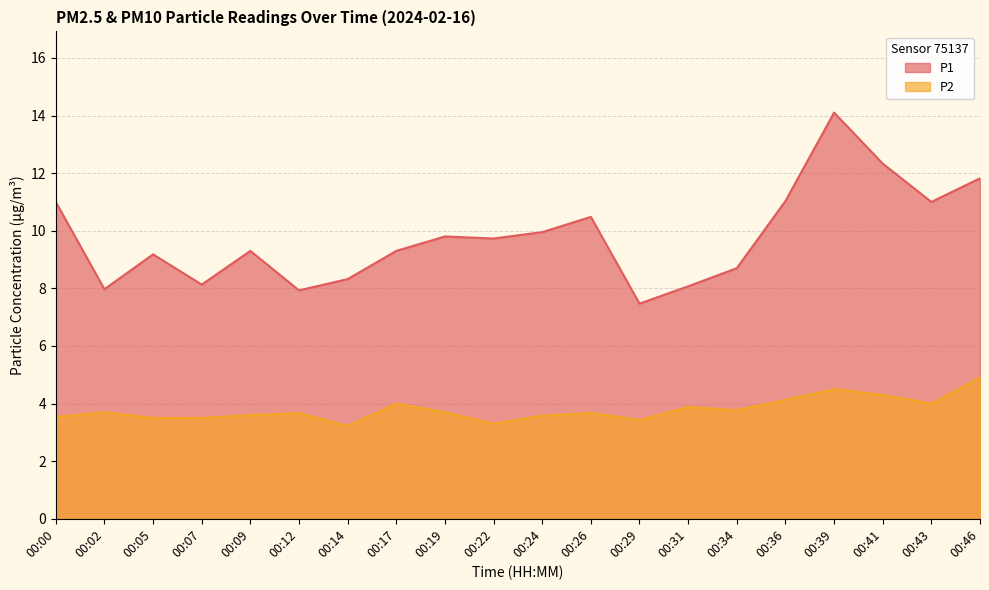

What is the sum of the P1 values at 00:36 and 00:39?

25.1